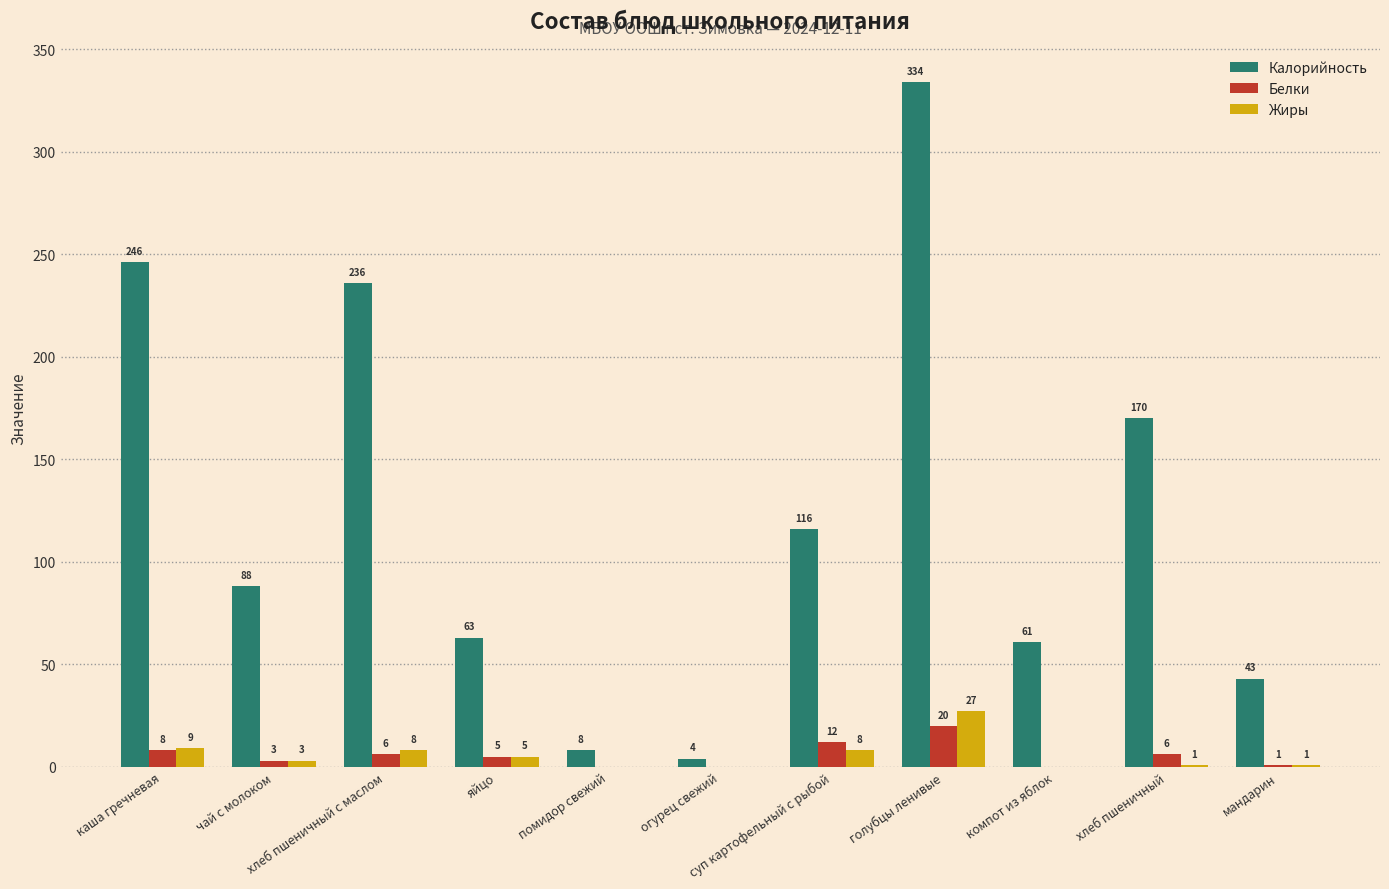

Reading right to left, what are all the values shown in this chart?

Калорийность: мандарин=43	хлеб пшеничный=170	компот из яблок=61	голубцы ленивые=334	суп картофельный с рыбой=116	огурец свежий=4	помидор свежий=8	яйцо=63	хлеб пшеничный с маслом=236	чай с молоком=88	каша гречневая=246
Белки: мандарин=1	хлеб пшеничный=6	компот из яблок=0	голубцы ленивые=20	суп картофельный с рыбой=12	огурец свежий=0	помидор свежий=0	яйцо=5	хлеб пшеничный с маслом=6	чай с молоком=3	каша гречневая=8
Жиры: мандарин=1	хлеб пшеничный=1	компот из яблок=0	голубцы ленивые=27	суп картофельный с рыбой=8	огурец свежий=0	помидор свежий=0	яйцо=5	хлеб пшеничный с маслом=8	чай с молоком=3	каша гречневая=9